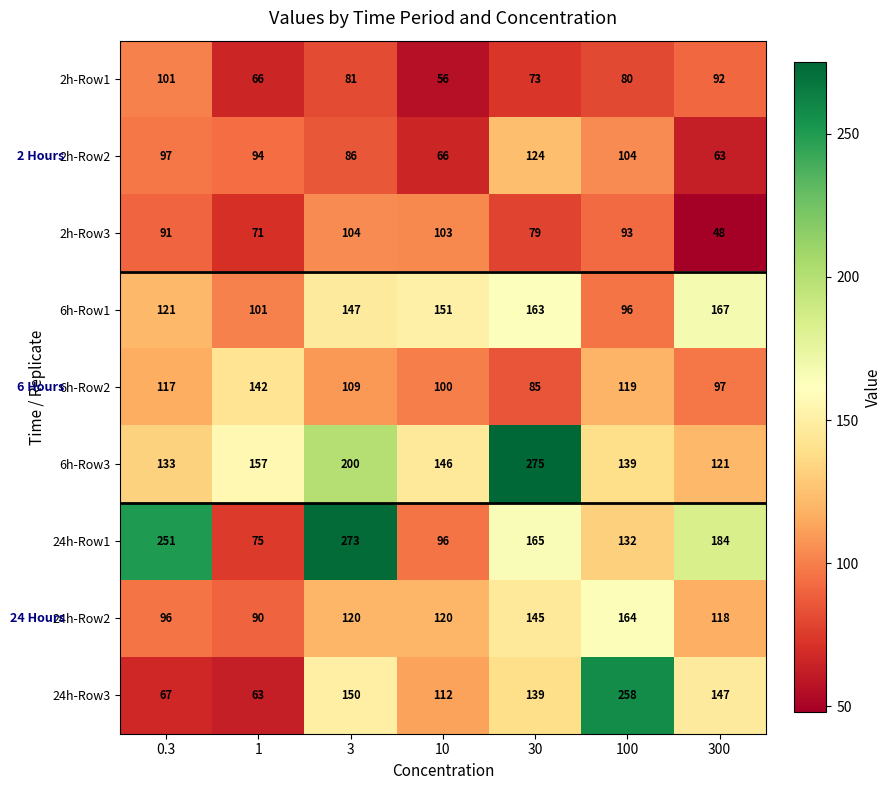

At which label does 2h-Row1 reach its peak?

0.3